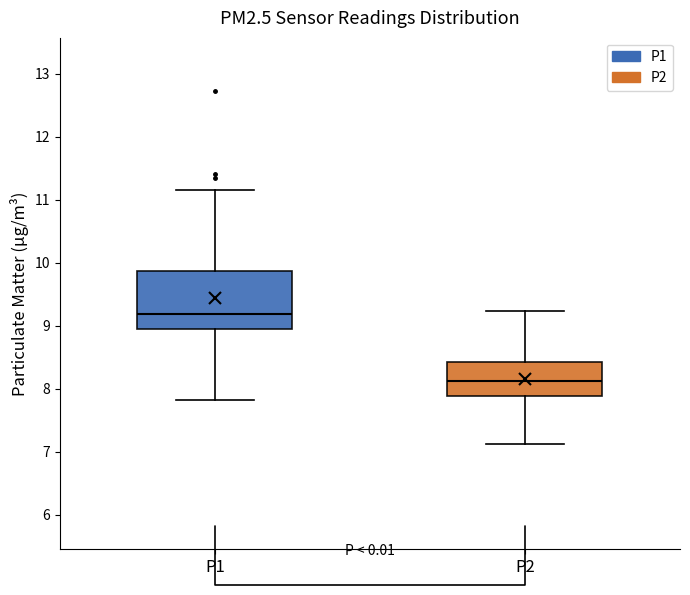

Reading left to right, read every box against the y-axis: the position of its median line, the range the box covers, and the ends of its whiskers. The values are not printed on the chart, so give them approximately, as read against the axis.

P1: median 9.2, box 9.0 to 9.9, whiskers 7.8 to 11.2
P2: median 8.1, box 7.9 to 8.4, whiskers 7.1 to 9.2